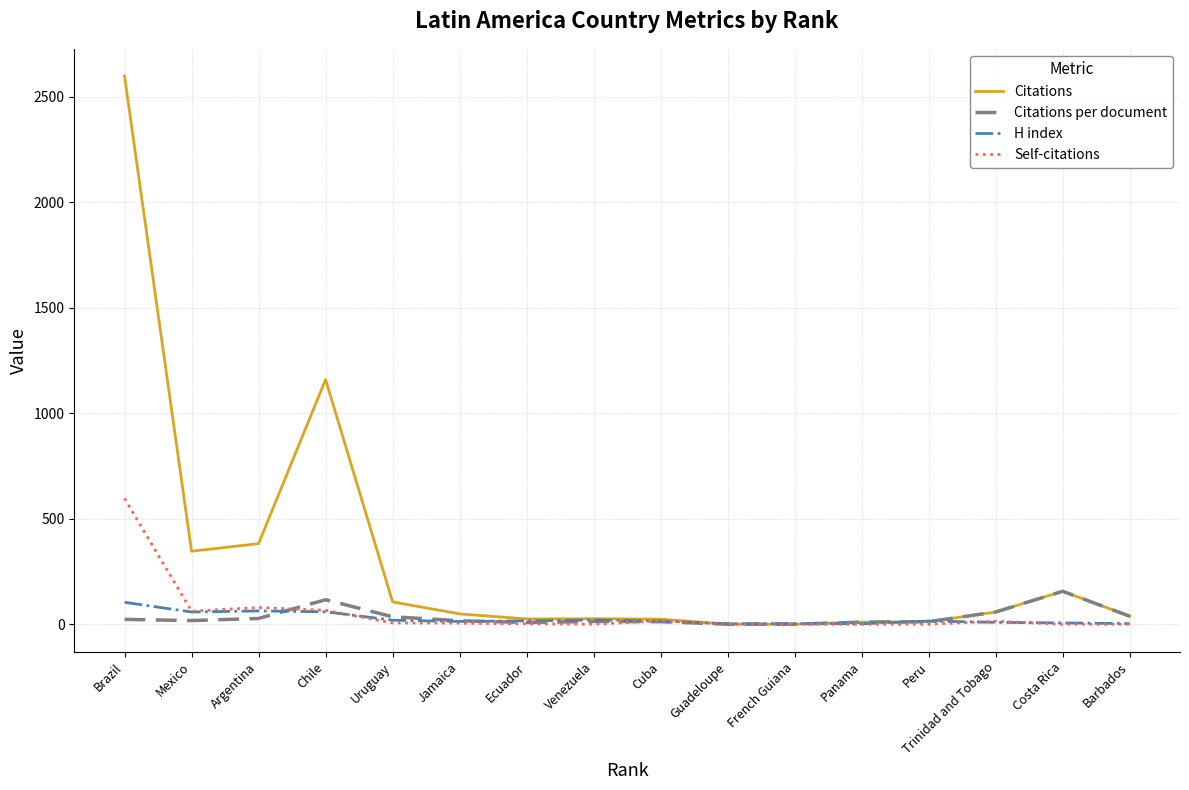

Which series has the largest range (max minus min)?

Citations